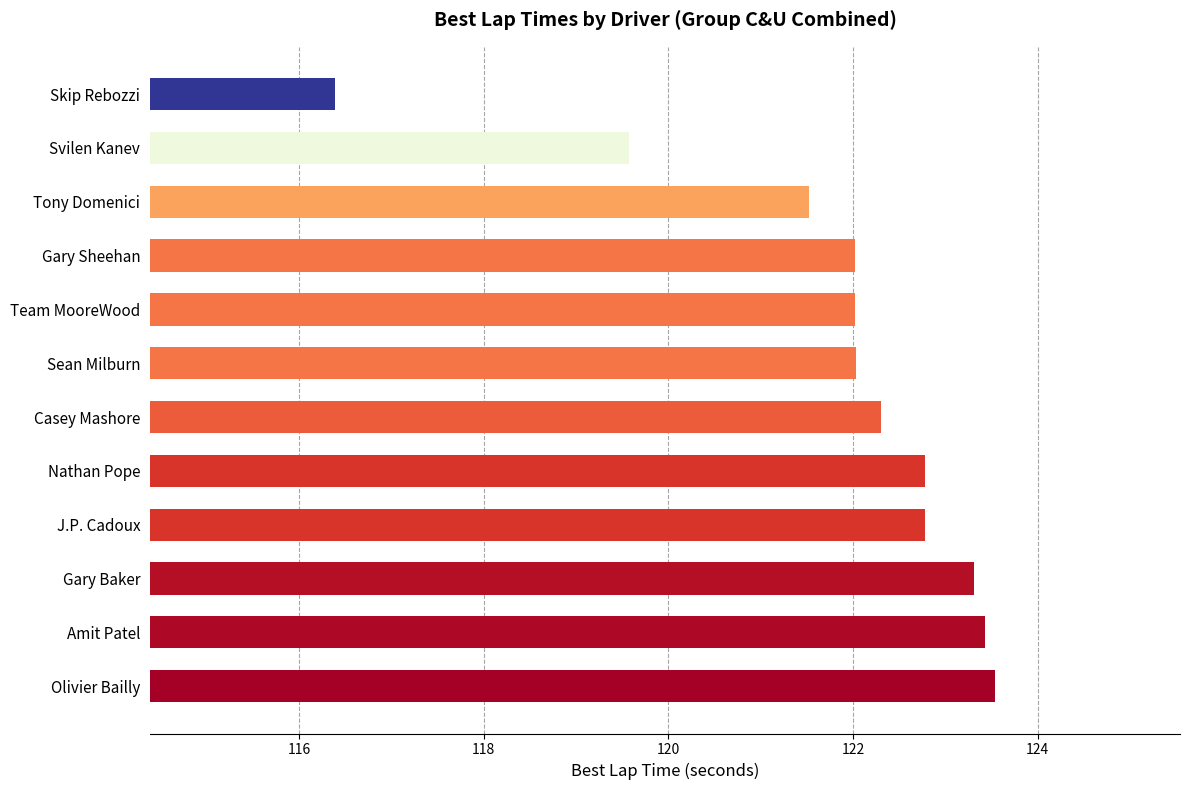

Where is the data nearest to the value 119?

Svilen Kanev